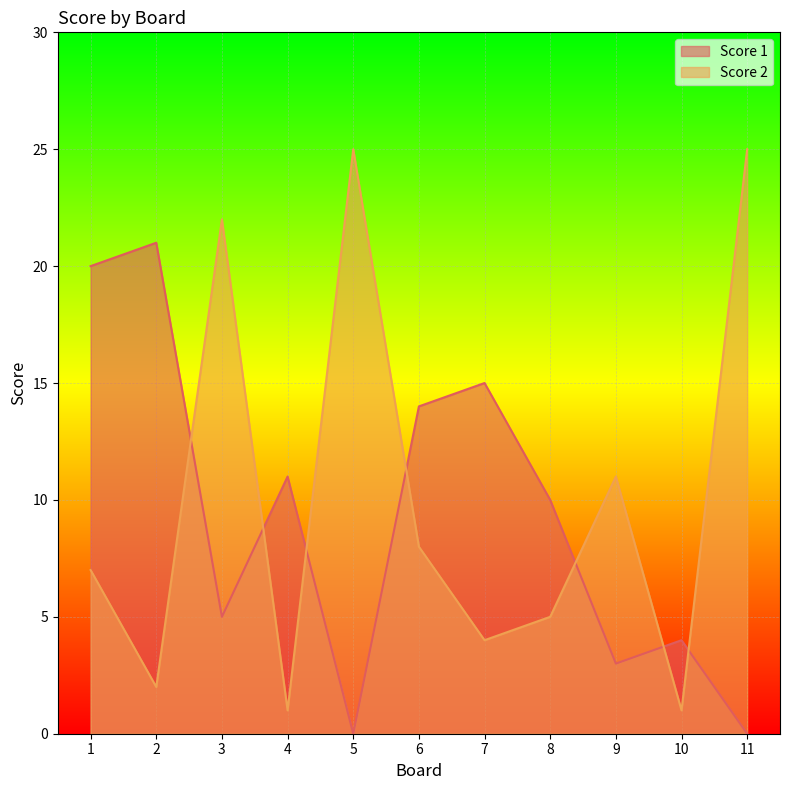

At which label does Score 2 reach its minimum?

4